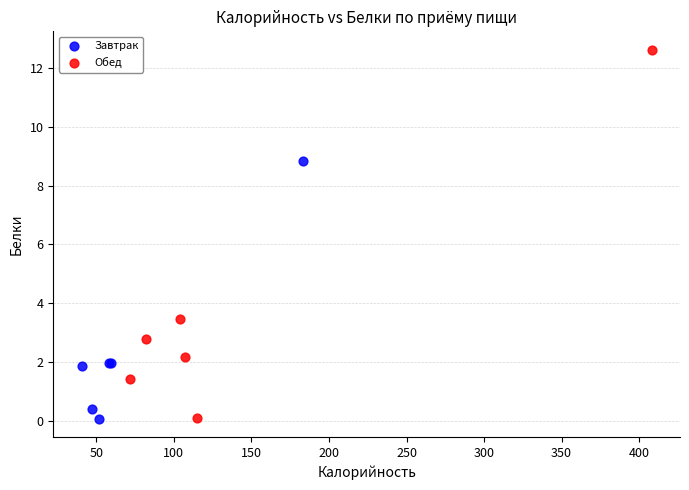

Which series has the widest spread of Y values?

Обед